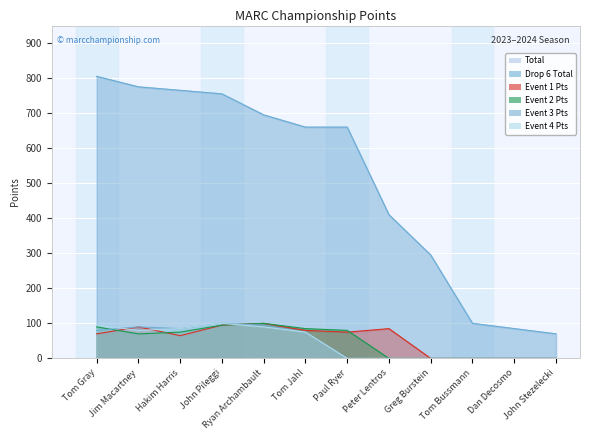

At which category does Event 1 Pts reach its first local peak?

Jim Macartney